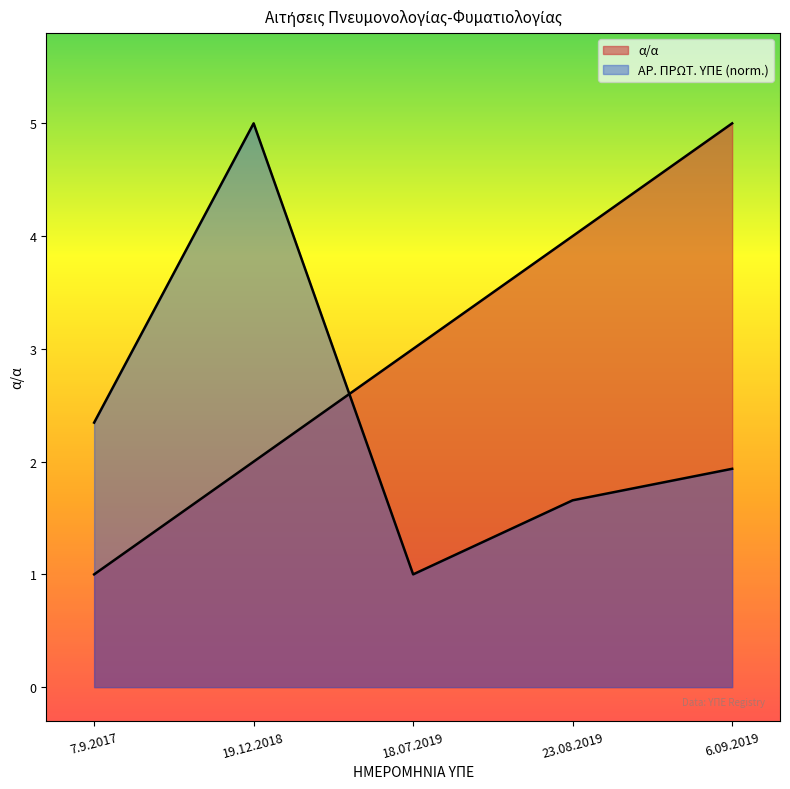

What position from the right is 18.07.2019?

3